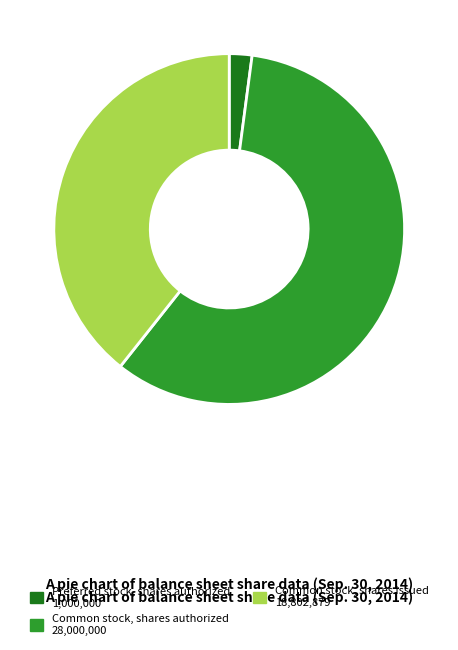

Does any single category account for the majority?

Yes